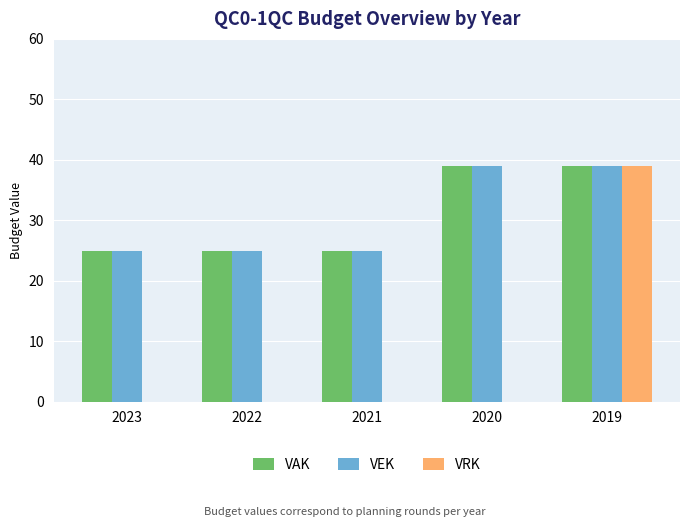

What is the total value across all series at 2019?

117